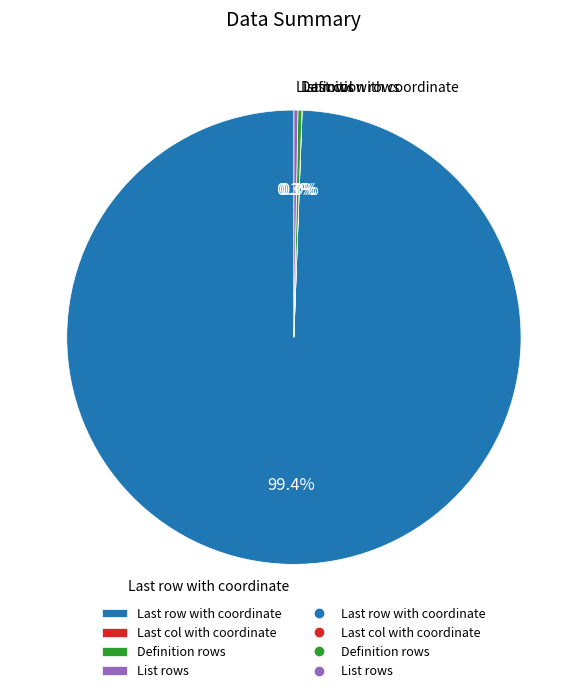

Is there a majority slice in this chart?

Yes